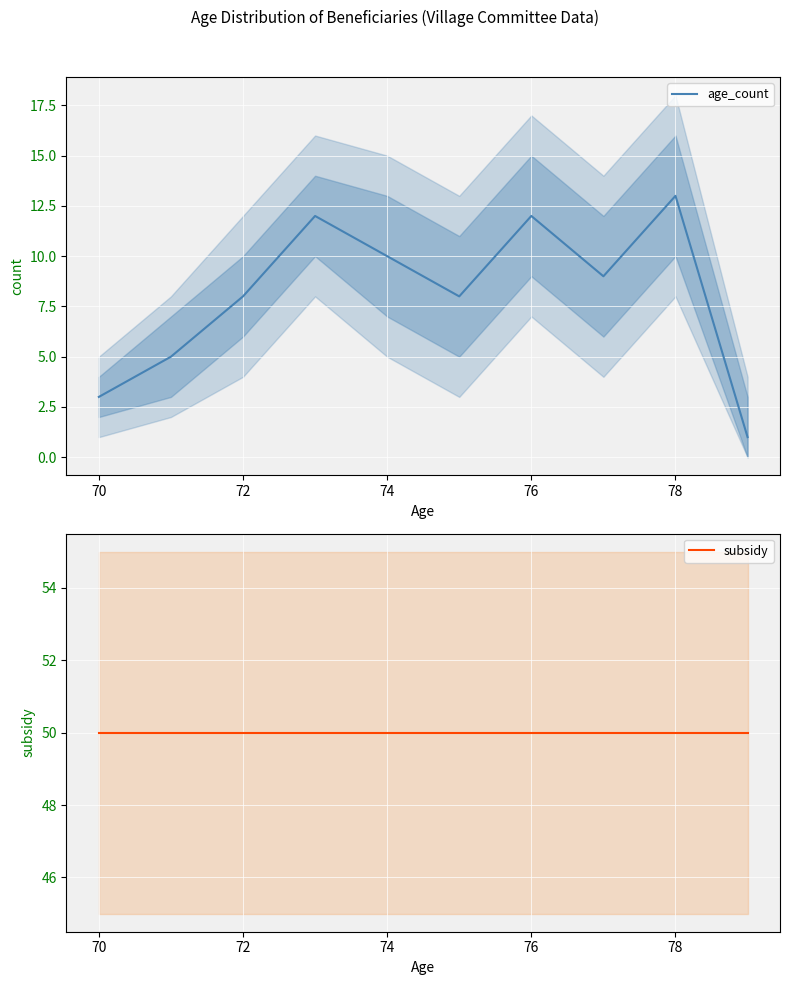

What position from the right is 72?

8